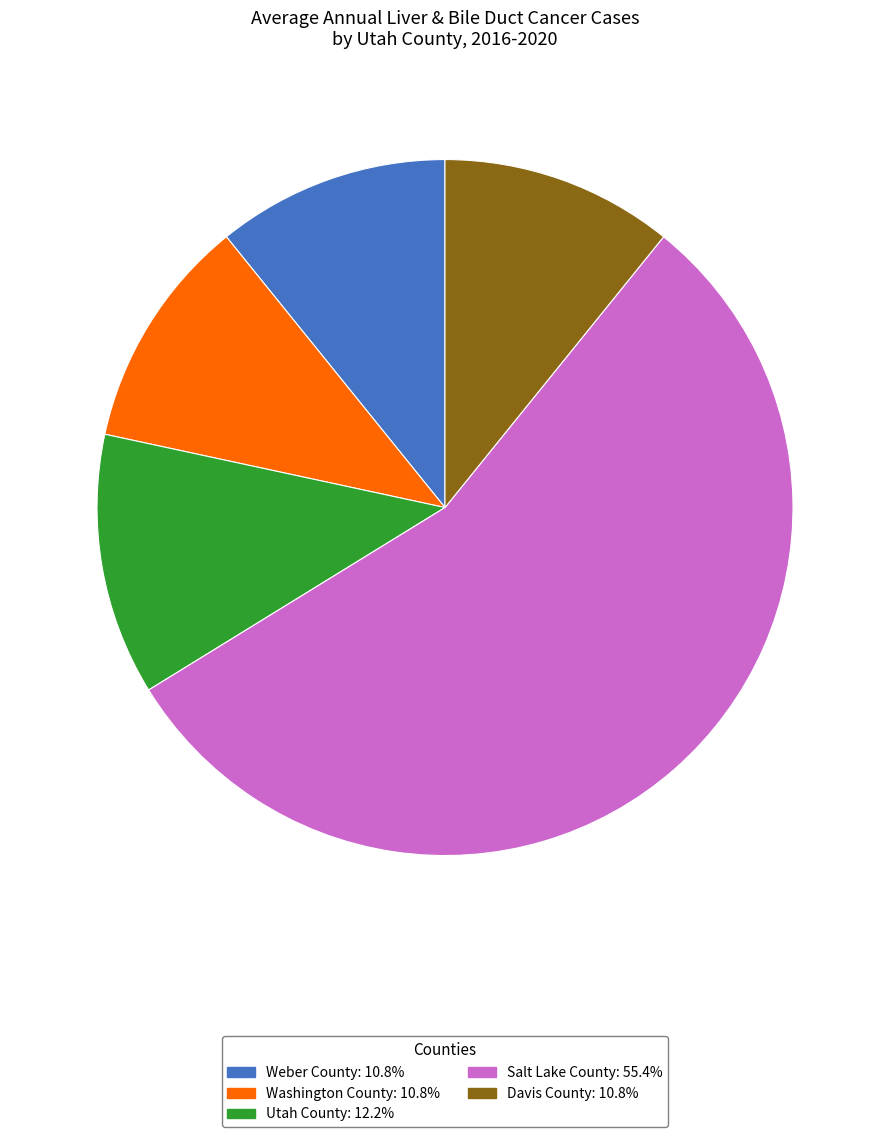

Which has a higher value, Washington County or Salt Lake County?

Salt Lake County